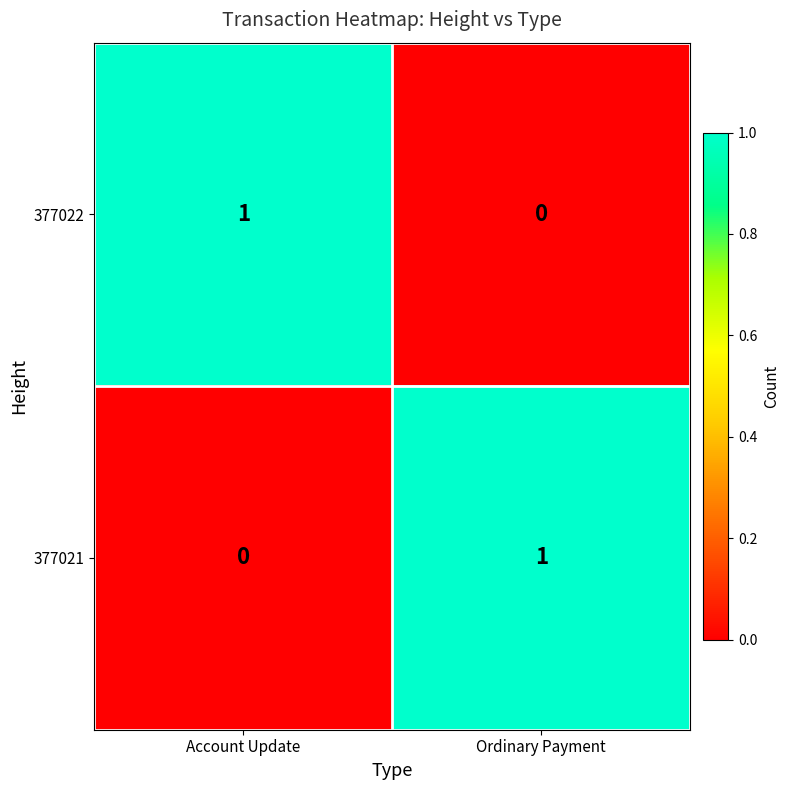

At which label is 377022 closest to 0?

Ordinary Payment